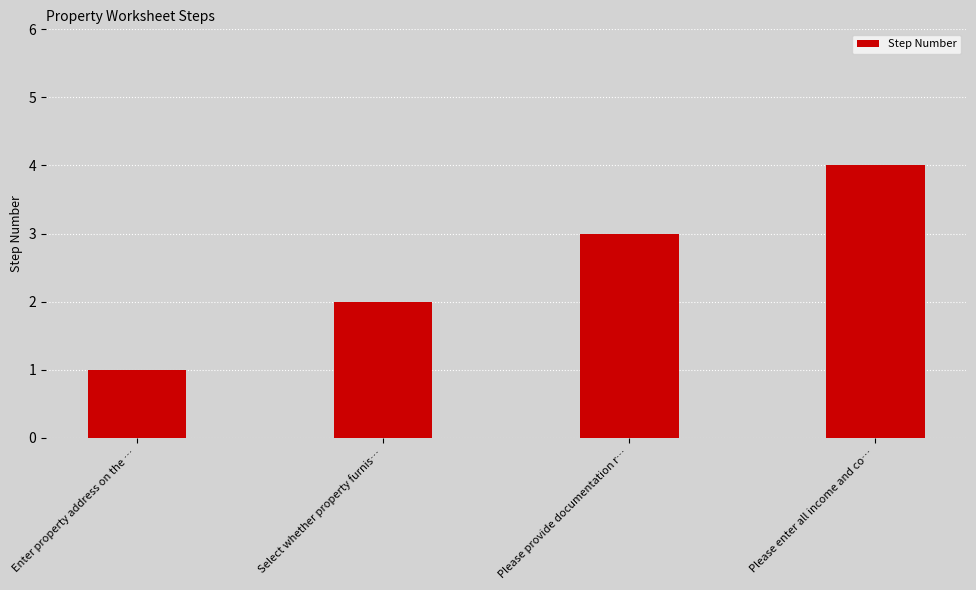

Reading left to right, transcribe all the data shown in this chart.

Enter property address on the …=1	Select whether property furnis…=2	Please provide documentation r…=3	Please enter all income and co…=4